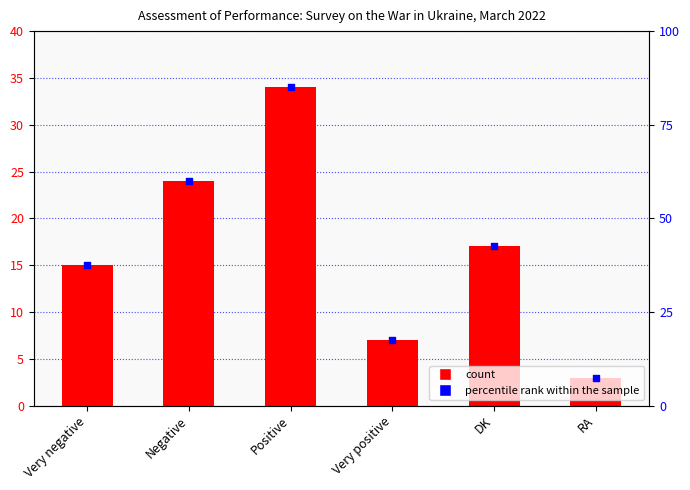

What is the total value across all series at Positive?

119.0